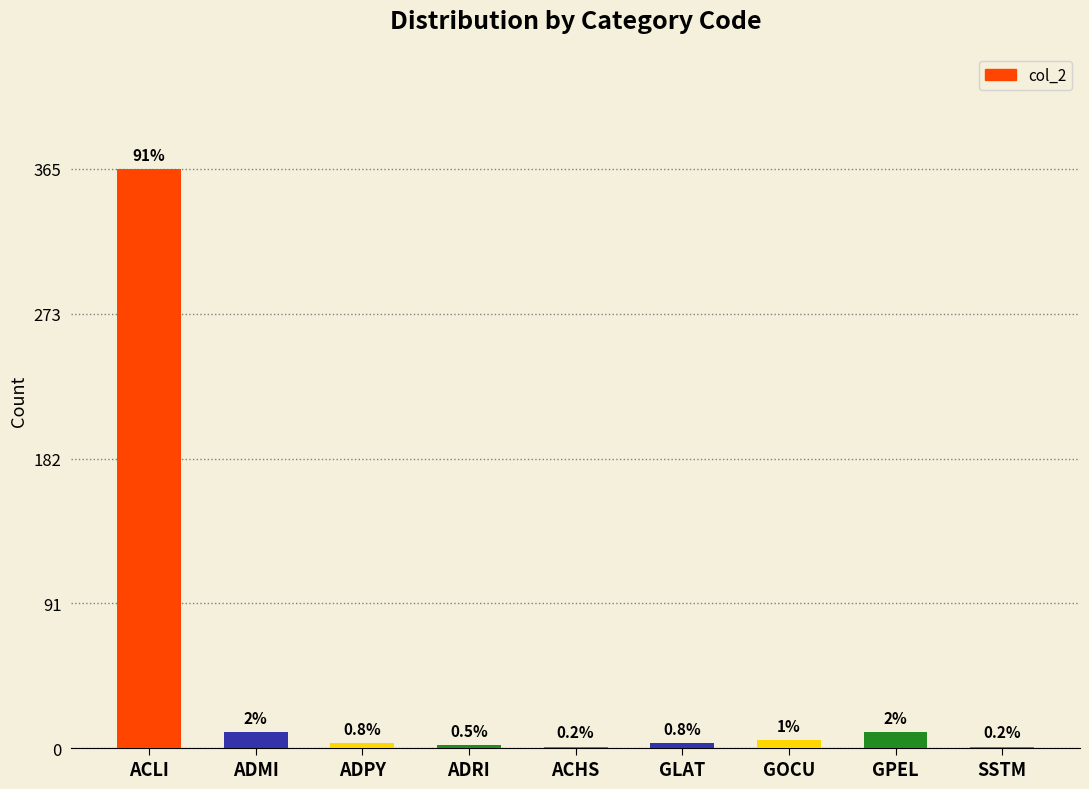

What is the sum of all values?

400